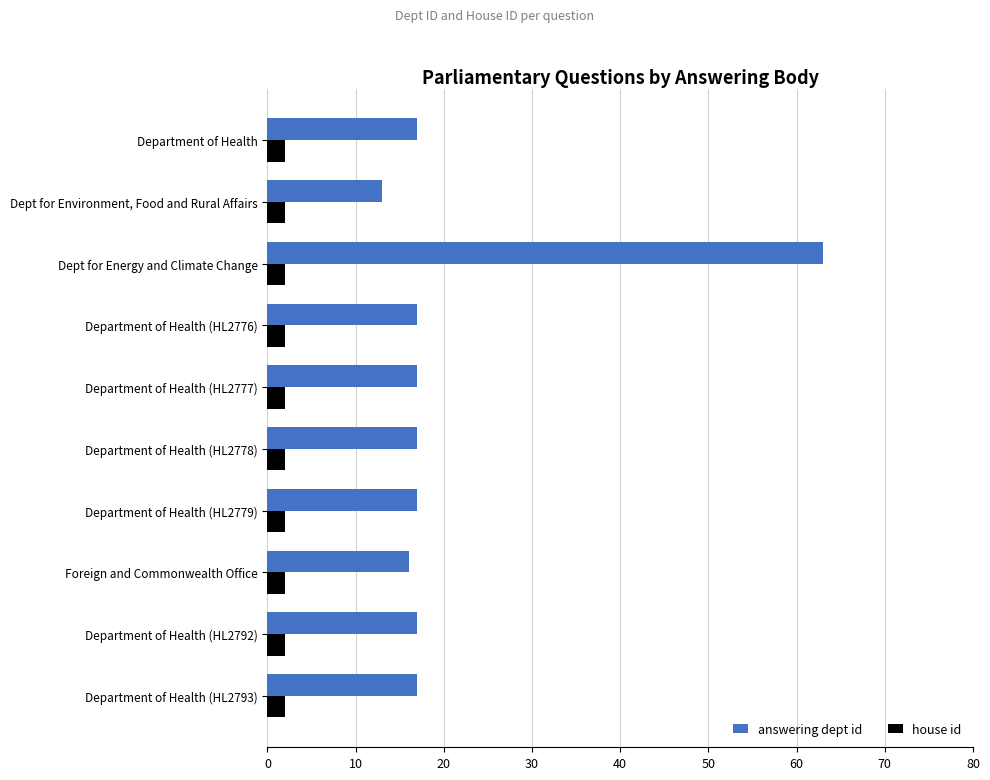

Which series has the largest total across all categories?

answering dept id